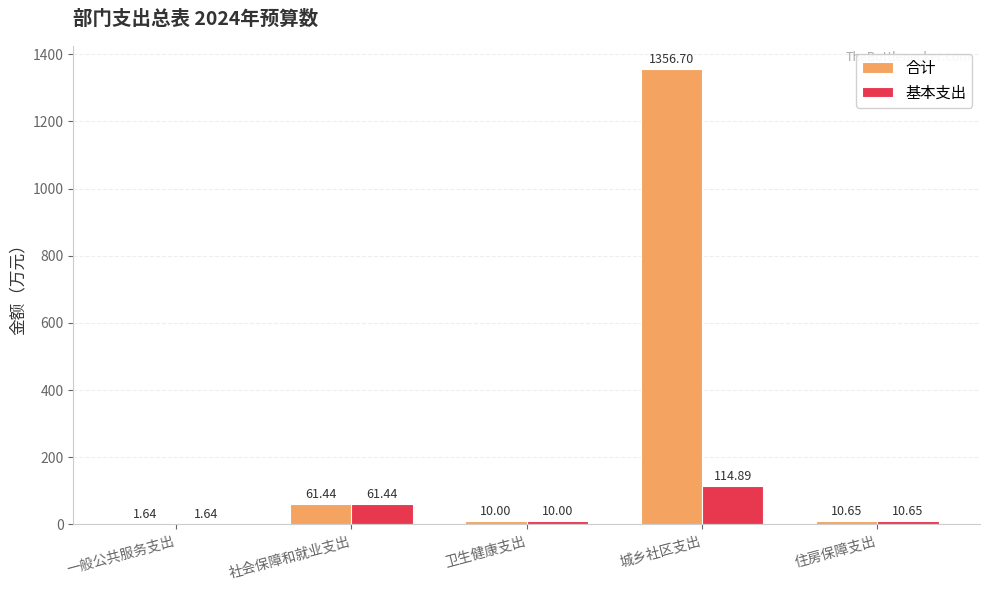

Which series has the largest total across all categories?

合计